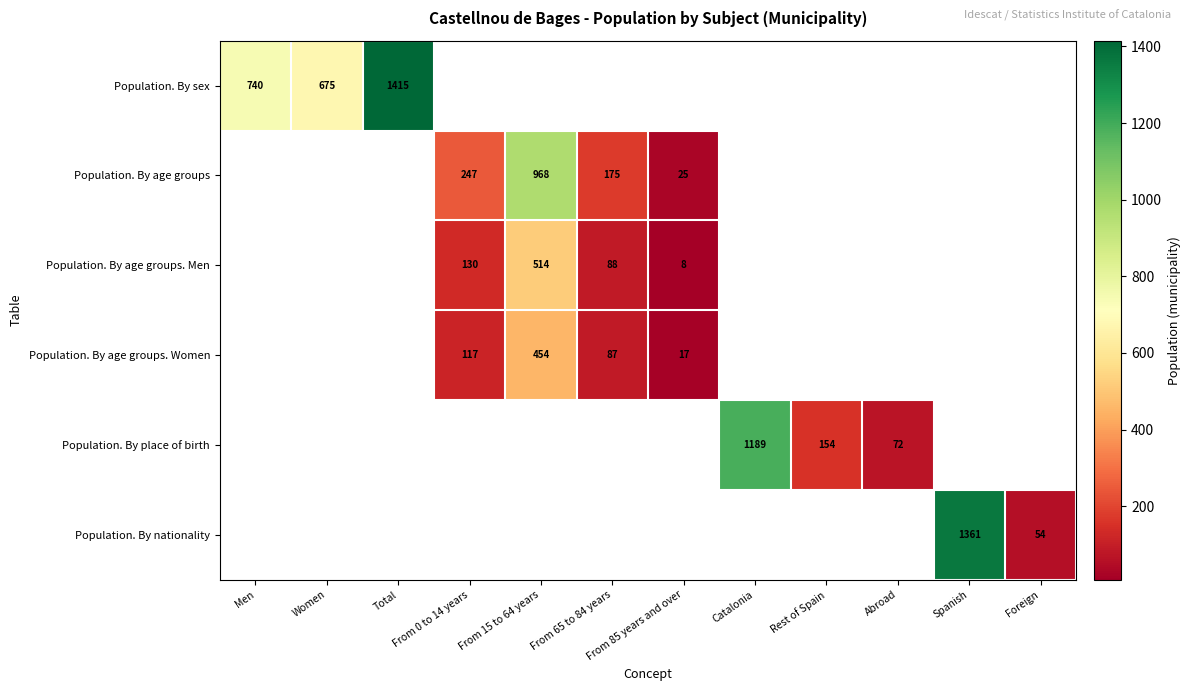

Which category has the lowest value across all series?

From 85 years and over